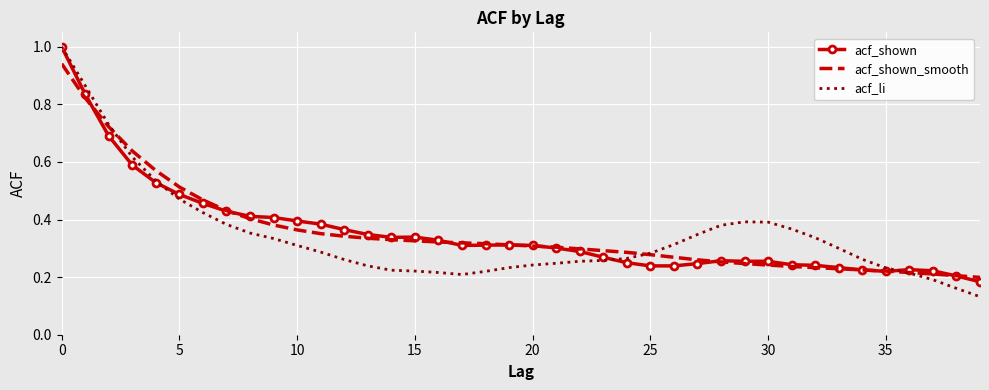

What is the greatest value displayed?

1.0